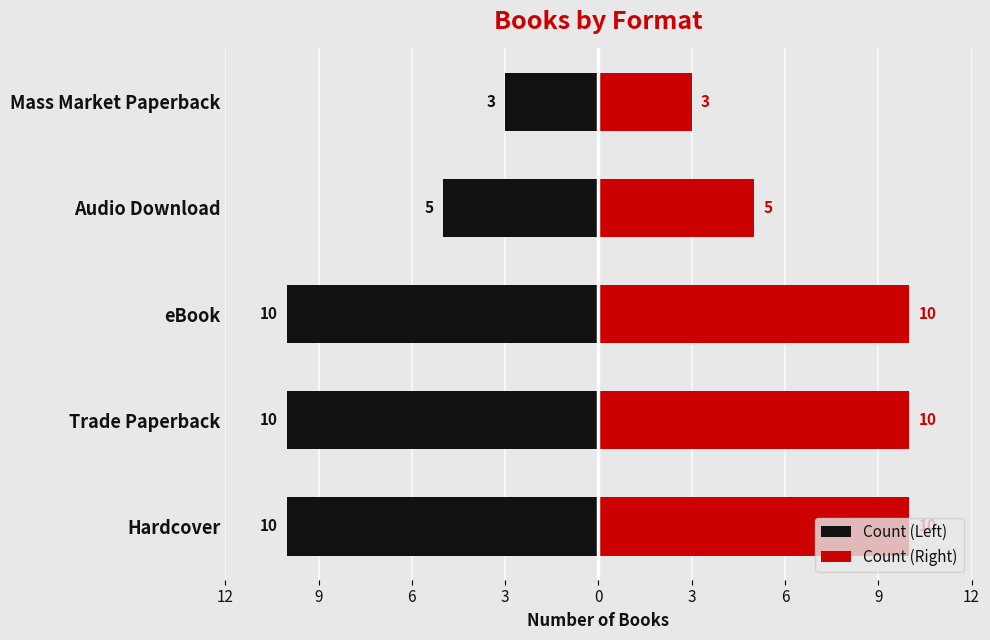

Which series changed the most between Trade Paperback and eBook?

Count (Left)